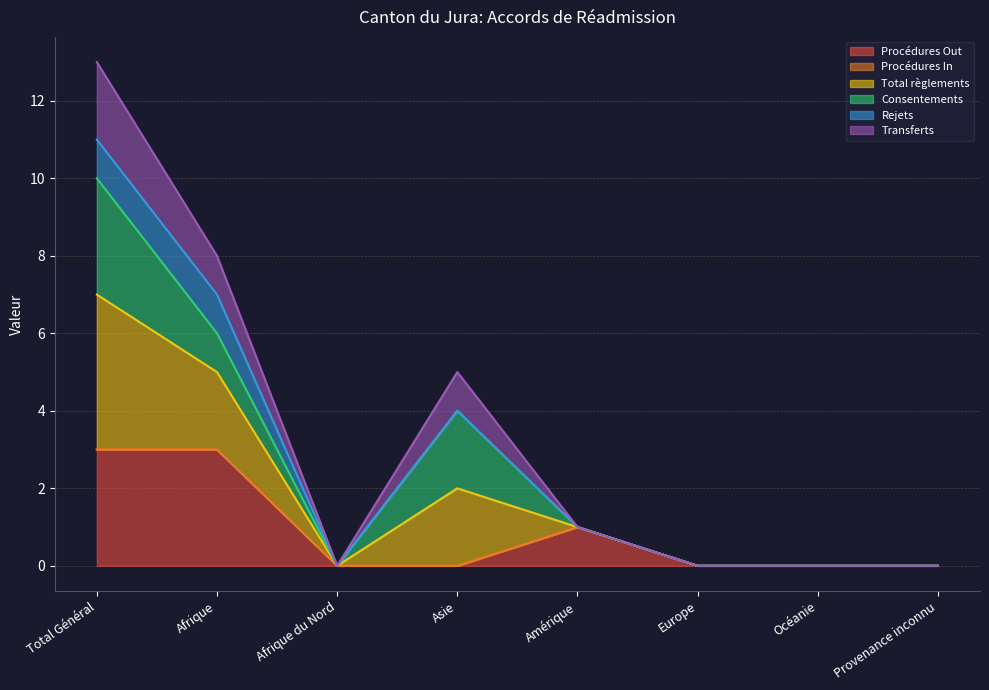

What is the difference between the Transferts values at Asie and Océanie?

5